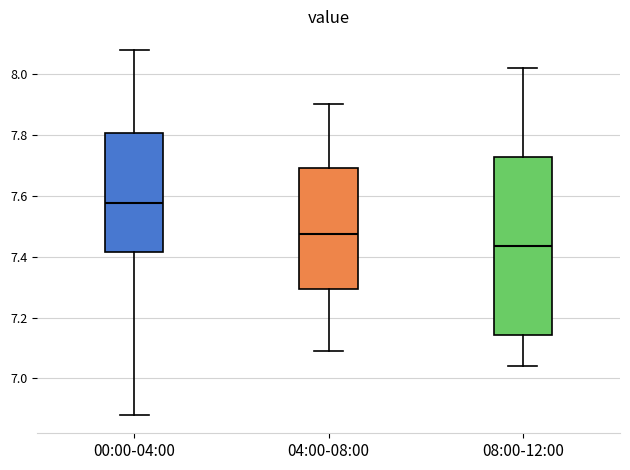

Reading left to right, transcribe this box plot: for each box, give where its median line is, the range the box spans, and where its two whiskers end, as read against the y-axis. The values are not printed on the chart, so give them approximately, as read against the axis.

00:00-04:00: median 7.58, box 7.42 to 7.80, whiskers 6.88 to 8.08
04:00-08:00: median 7.48, box 7.30 to 7.70, whiskers 7.10 to 7.90
08:00-12:00: median 7.44, box 7.14 to 7.72, whiskers 7.04 to 8.02